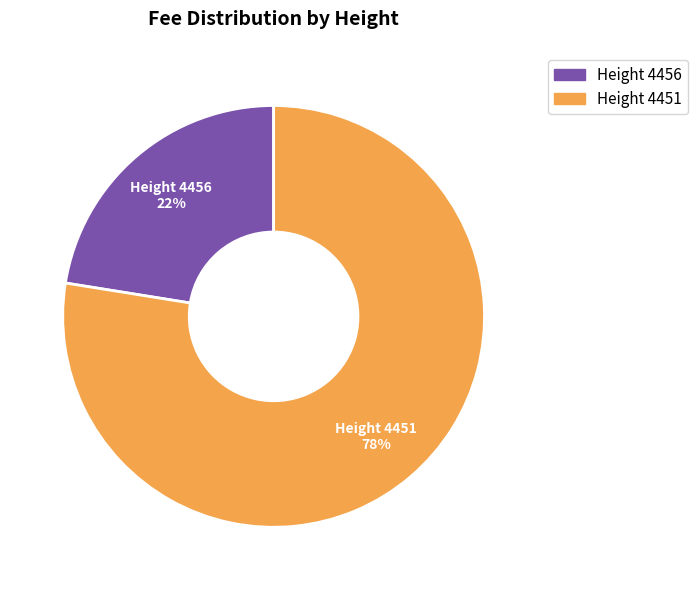

Is there any slice that represents more than half of the pie?

Yes